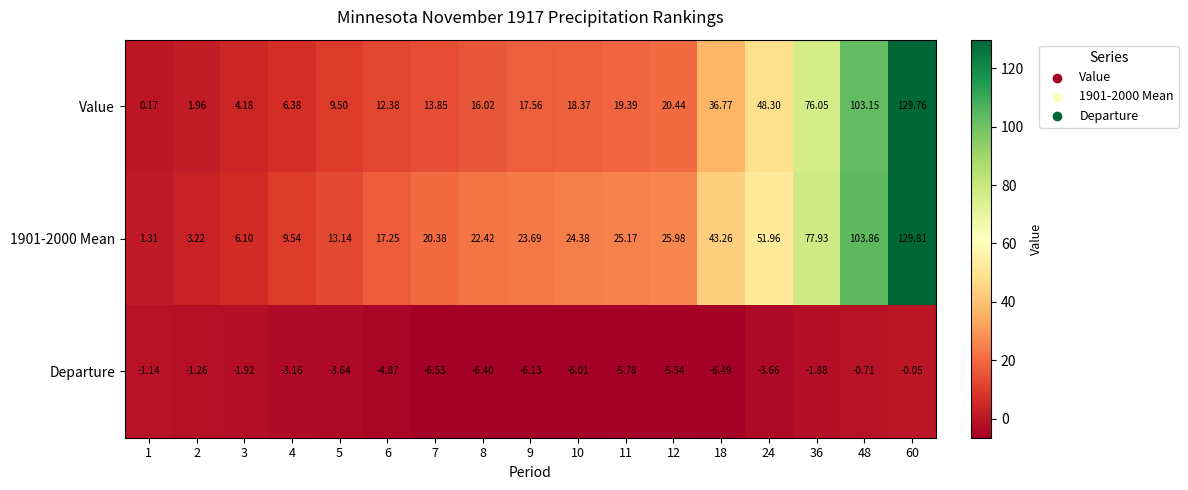

Which series has the widest spread of values?

Value